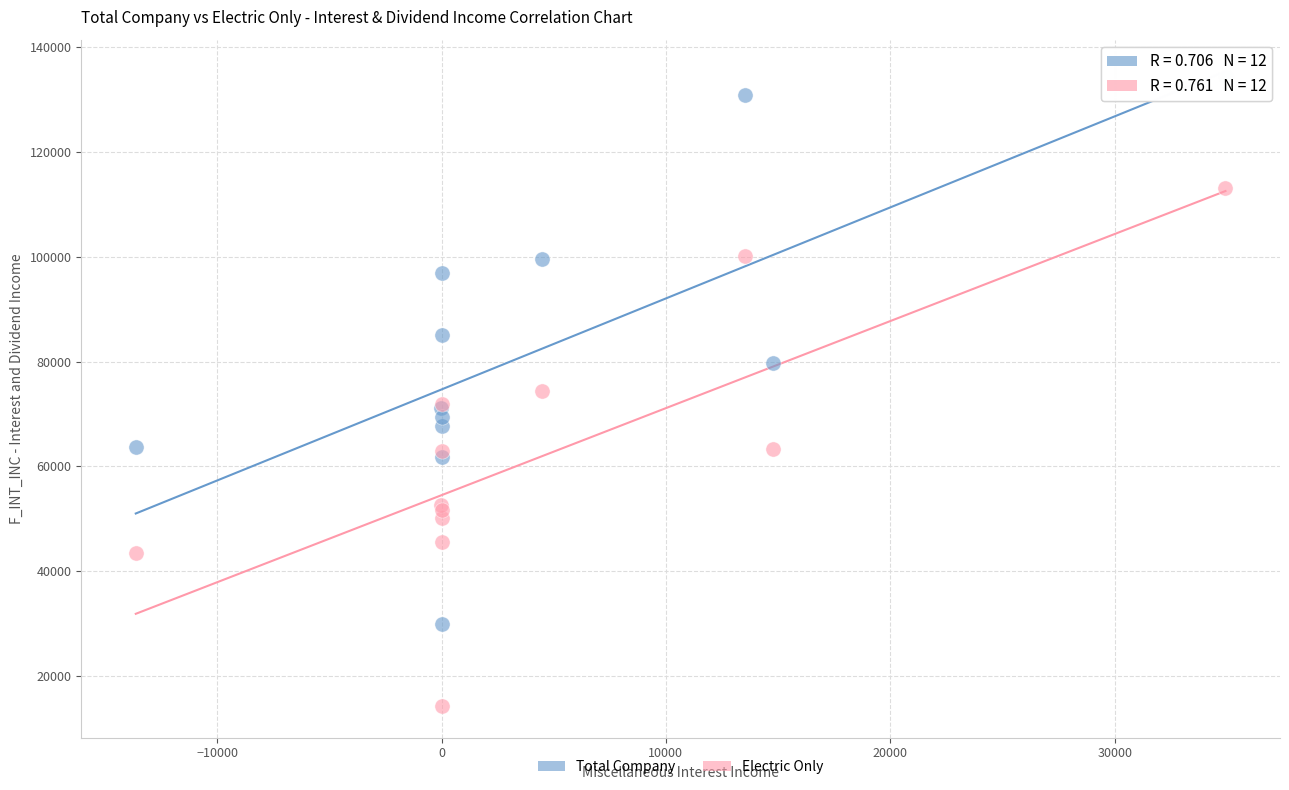

Which series contains the lowest Y value?

Electric Only